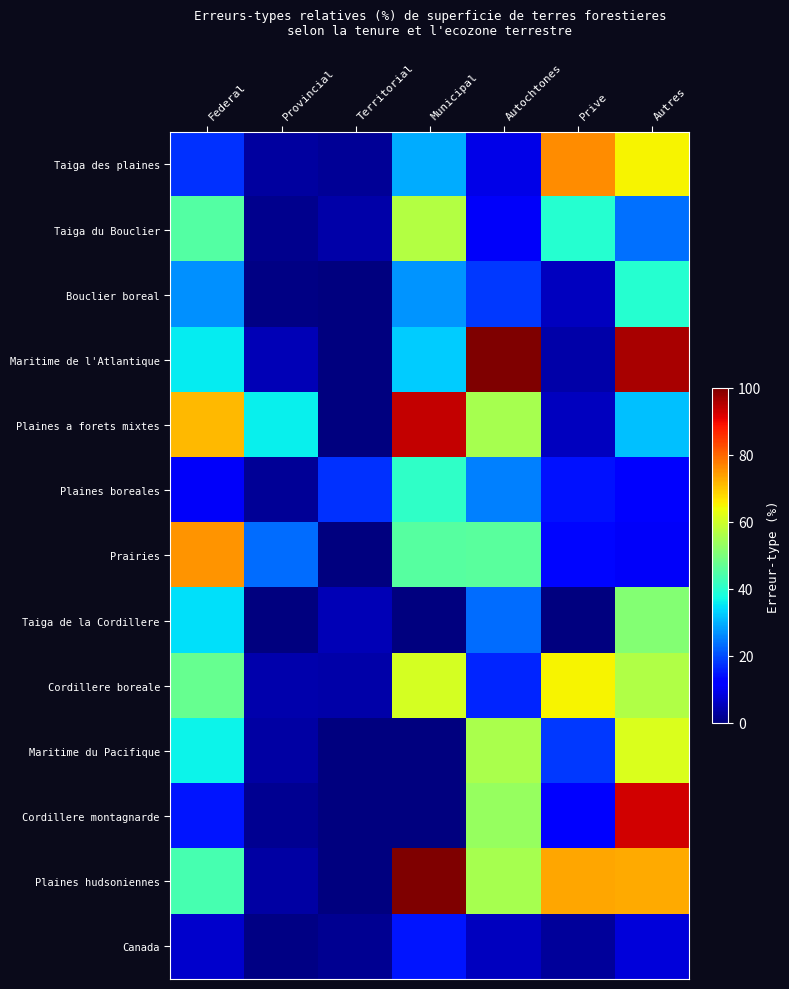

Reading left to right, list all the values displayed in this chart.

Taiga des plaines: Federal=17.2	Provincial=3.1	Territorial=2.1	Municipal=29.5	Autochtones=9.0	Prive=76.1	Autres=65.2
Taiga du Bouclier: Federal=45.0	Provincial=1.3	Territorial=3.9	Municipal=57.0	Autochtones=10.8	Prive=39.6	Autres=23.7
Bouclier boreal: Federal=26.9	Provincial=0.7	Territorial=0.0	Municipal=27.1	Autochtones=18.1	Prive=5.7	Autres=39.8
Maritime de l'Atlantique: Federal=35.8	Provincial=4.9	Territorial=0.0	Municipal=32.6	Autochtones=100.0	Prive=3.7	Autres=96.2
Plaines a forets mixtes: Federal=71.3	Provincial=36.3	Territorial=0.0	Municipal=94.1	Autochtones=55.4	Prive=5.7	Autres=31.3
Plaines boreales: Federal=10.6	Provincial=2.0	Territorial=17.2	Municipal=41.0	Autochtones=25.1	Prive=14.2	Autres=12.1
Prairies: Federal=75.0	Provincial=23.2	Territorial=0.0	Municipal=45.7	Autochtones=45.8	Prive=12.9	Autres=10.7
Taiga de la Cordillere: Federal=34.4	Provincial=0.0	Territorial=4.9	Municipal=0.0	Autochtones=23.2	Prive=0.0	Autres=51.1
Cordillere boreale: Federal=47.4	Provincial=4.0	Territorial=3.8	Municipal=60.6	Autochtones=16.3	Prive=64.9	Autres=56.3
Maritime du Pacifique: Federal=36.5	Provincial=3.5	Territorial=0.0	Municipal=0.0	Autochtones=55.5	Prive=18.0	Autres=61.7
Cordillere montagnarde: Federal=14.6	Provincial=1.6	Territorial=0.0	Municipal=0.0	Autochtones=53.4	Prive=12.0	Autres=92.6
Plaines hudsoniennes: Federal=43.6	Provincial=3.2	Territorial=0.0	Municipal=100.0	Autochtones=55.3	Prive=73.4	Autres=72.7
Canada: Federal=6.9	Provincial=0.5	Territorial=1.6	Municipal=14.6	Autochtones=5.6	Prive=2.7	Autres=7.9